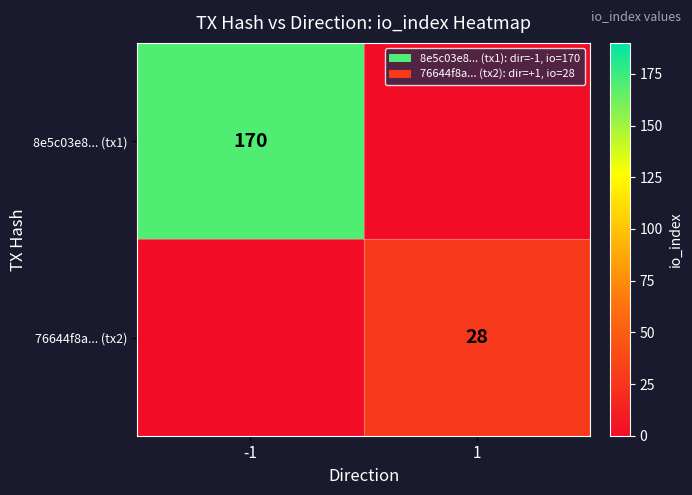

Is the value of 8e5c03e8... (tx1) at -1 greater than the value of 76644f8a... (tx2) at 1?

Yes